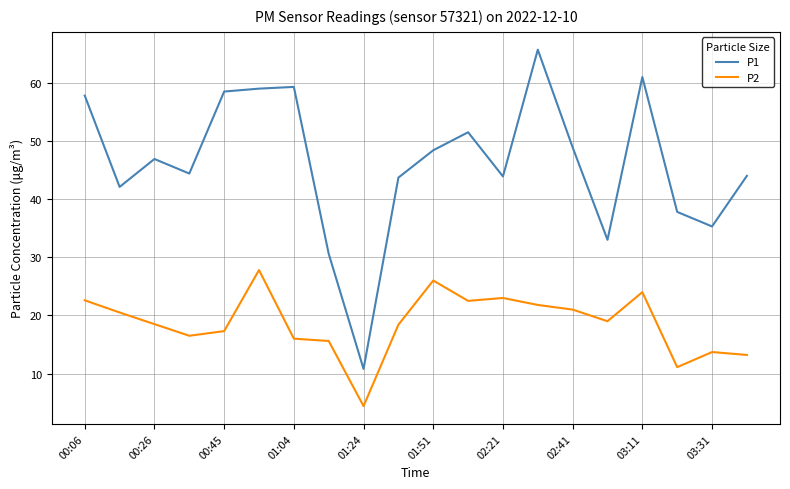

True or false: P2 and P1 cross at least once.

False